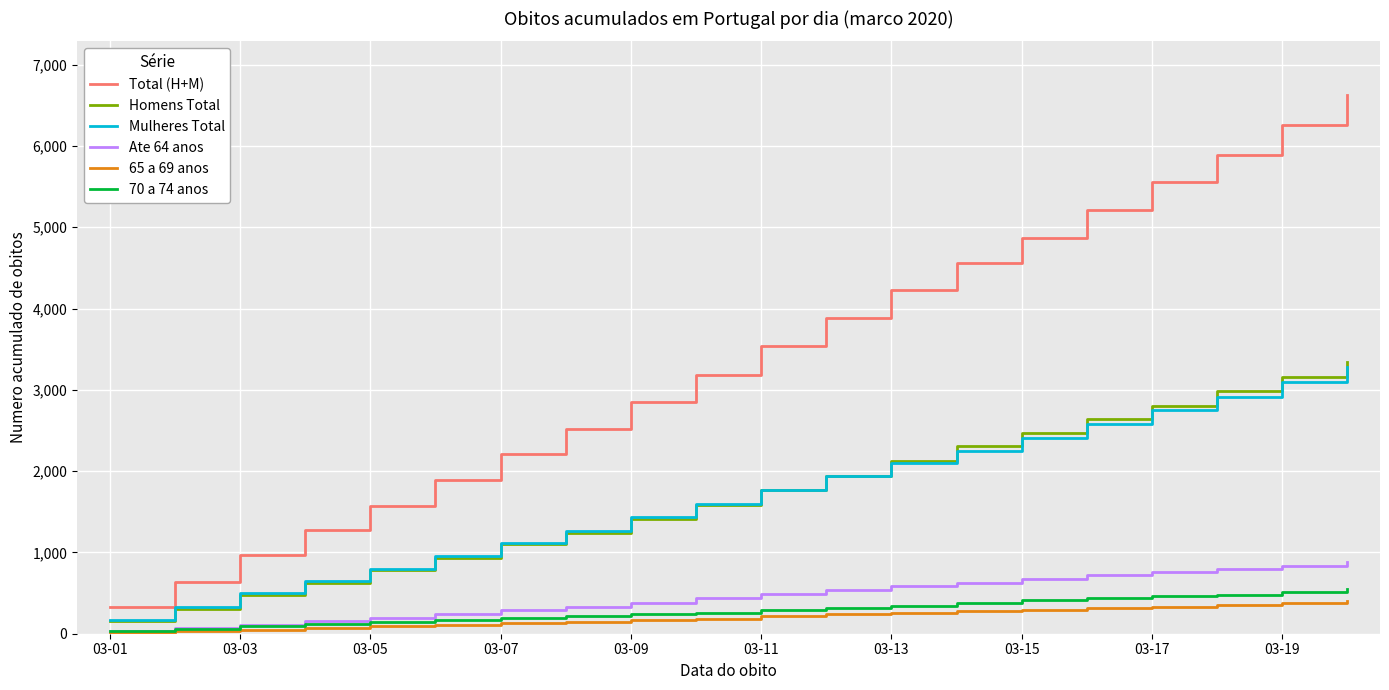

True or false: Total (H+M) and Ate 64 anos intersect in this chart.

False